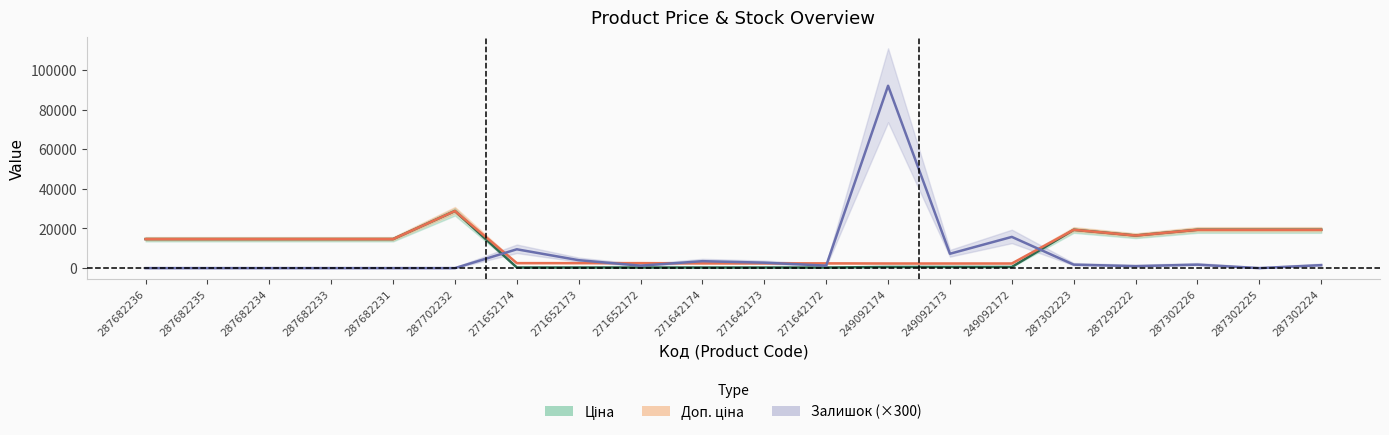

Reading left to right, what are all the values shown in this chart?

Ціна: 14649.6	14649.6	14649.6	14649.6	14649.6	28821.8	314.7	314.7	314.7	300.6	300.6	300.6	584.9	584.9	584.9	19343.1	16448.2	19343.1	19343.1	19343.1
Доп. ціна: 14649.6	14649.6	14649.6	14649.6	14649.6	28821.8	2517.5	2517.5	2517.5	2405.2	2405.2	2405.2	2339.7	2339.7	2339.7	19343.1	16448.2	19343.1	19343.1	19343.1
Залишок: 0.0	0.0	0.0	0.0	0.0	0.0	9500.0	4000.0	1250.0	3500.0	2750.0	1250.0	92000.0	7250.0	15750.0	1750.0	1000.0	1750.0	0.0	1500.0